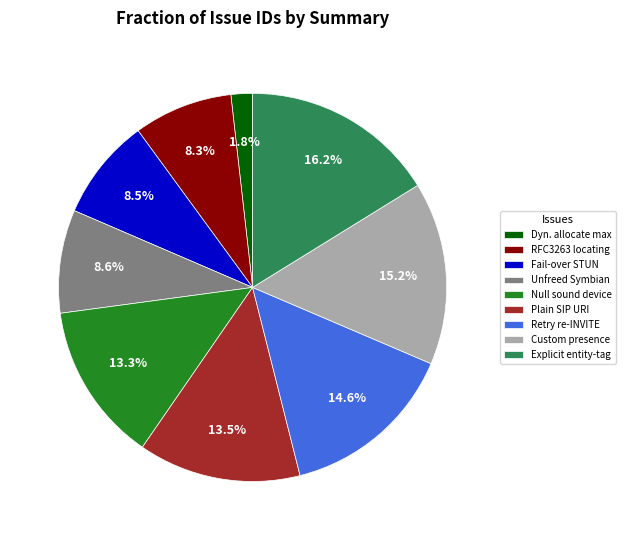

Combined, do Unfreed Symbian and Explicit entity-tag account for over 50%?

No